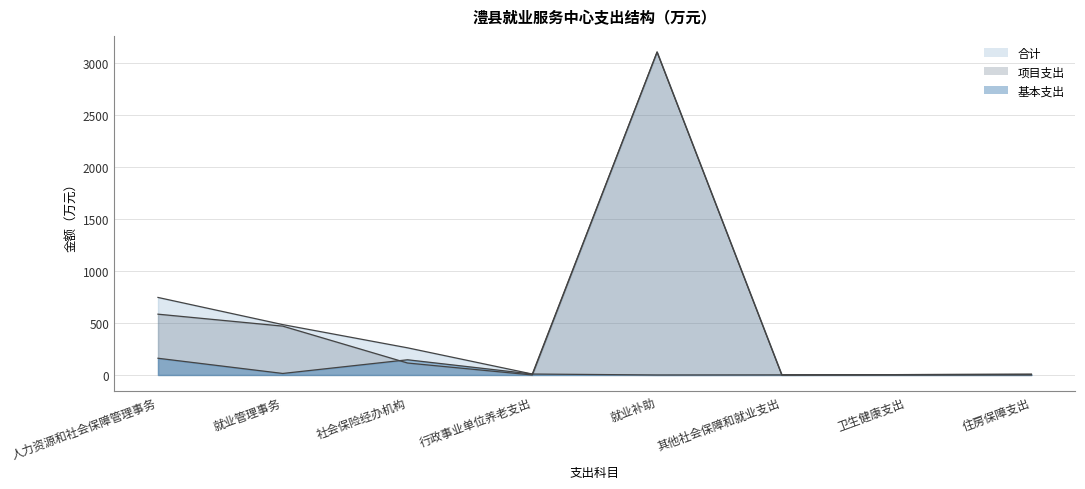

Reading left to right, list all the values displayed in this chart.

合计: 745.9	484.6	261.3	9.1	3107.0	0.8	3.6	6.8
基本支出: 160.9	14.6	146.3	9.1	0.0	0.8	3.6	6.8
项目支出: 585.0	470.0	115.0	0.0	3107.0	0.0	0.0	0.0